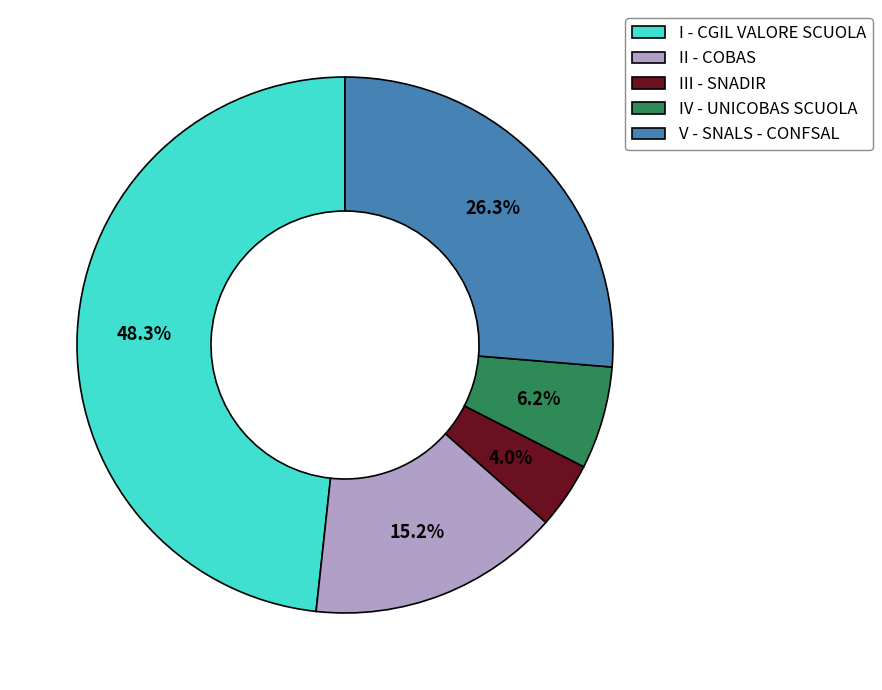

To the nearest percent, what portion does II - COBAS represent?

15%